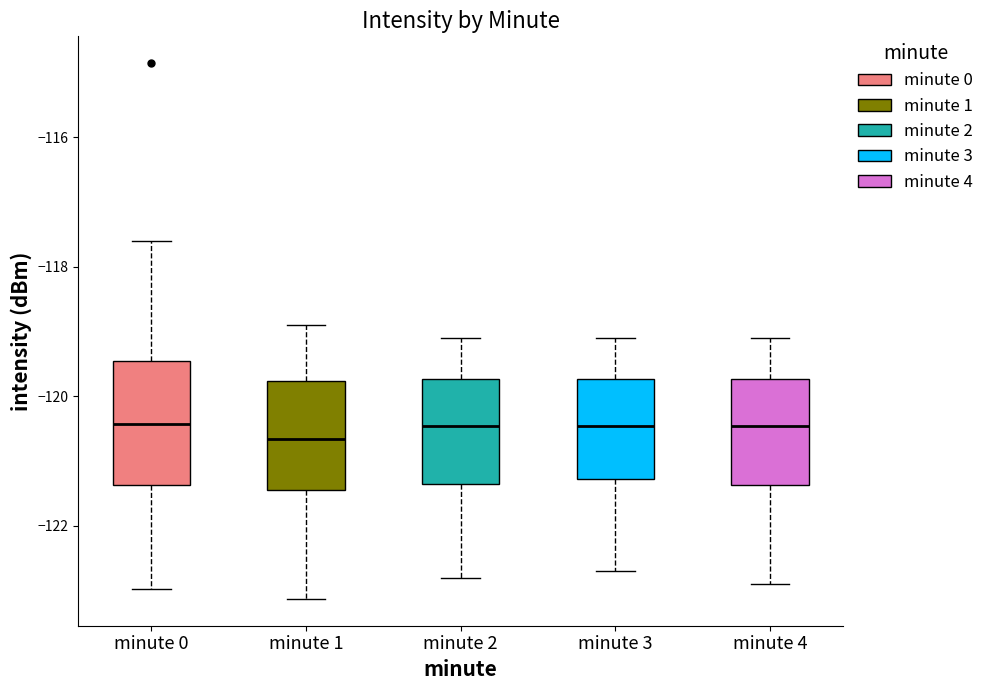

Which box is the tallest, from its lower edge to its upper edge?

minute 0